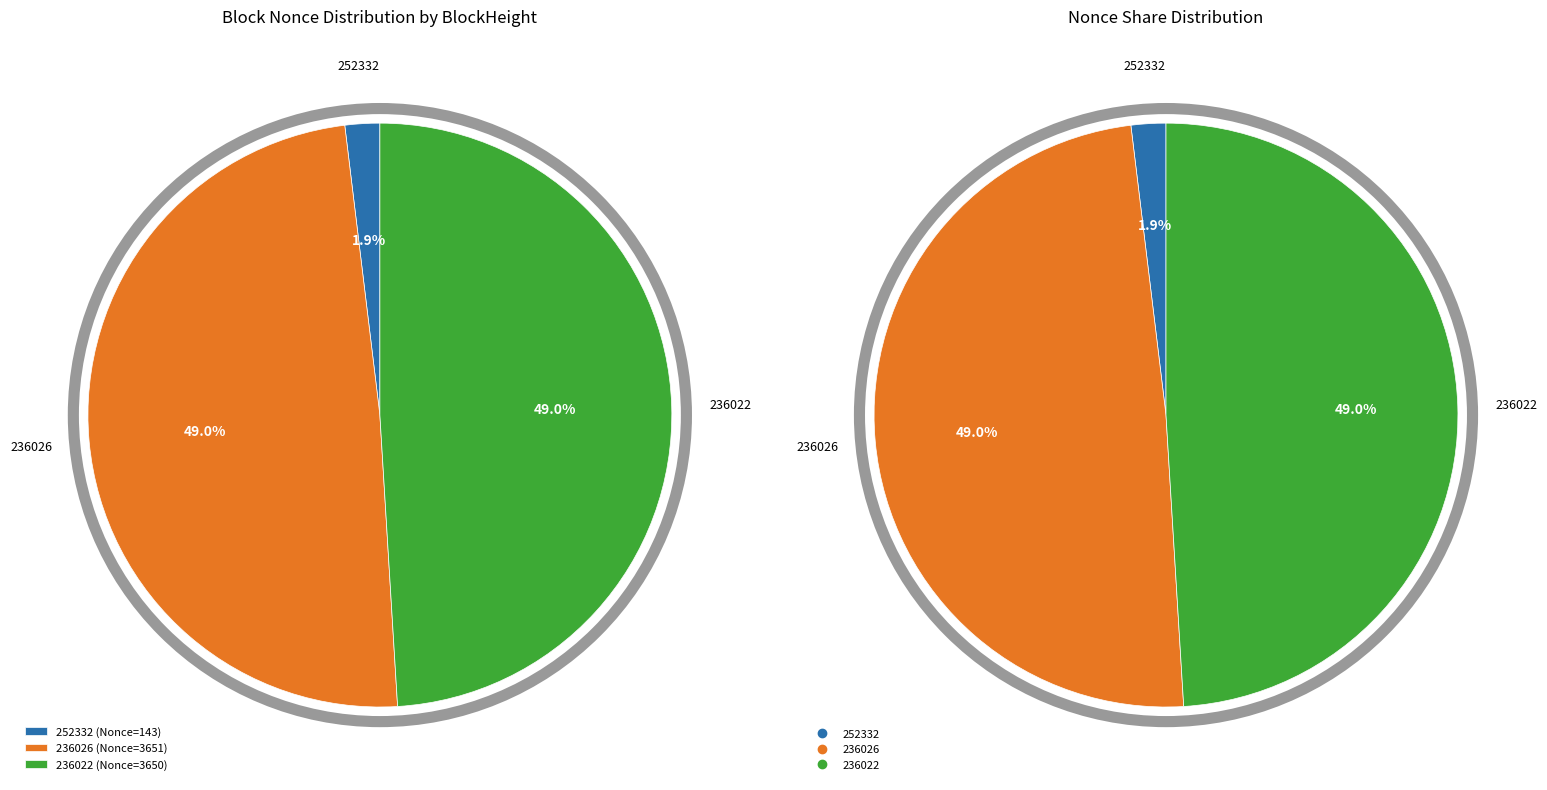

Does 236022 account for over 50% of the chart?

No